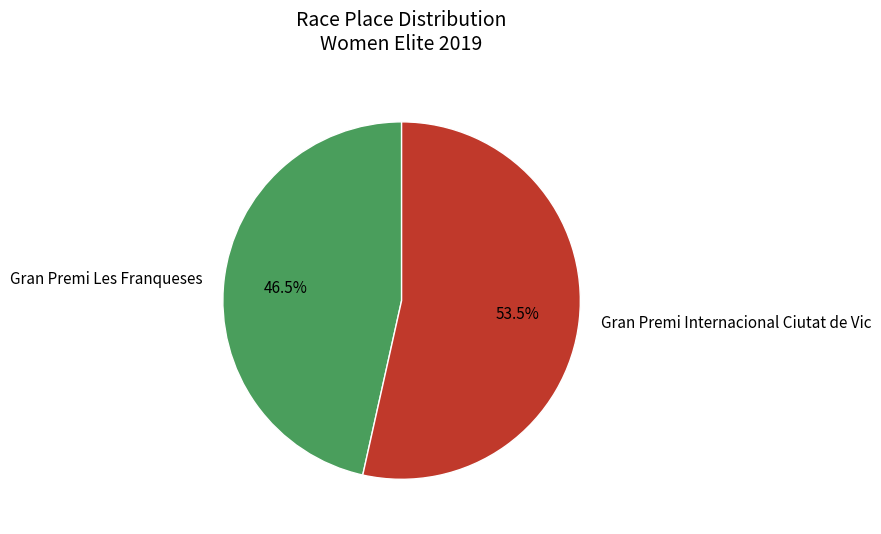

Combined, what portion of the pie is Gran Premi Internacional Ciutat de Vic and Gran Premi Les Franqueses?

100.0%